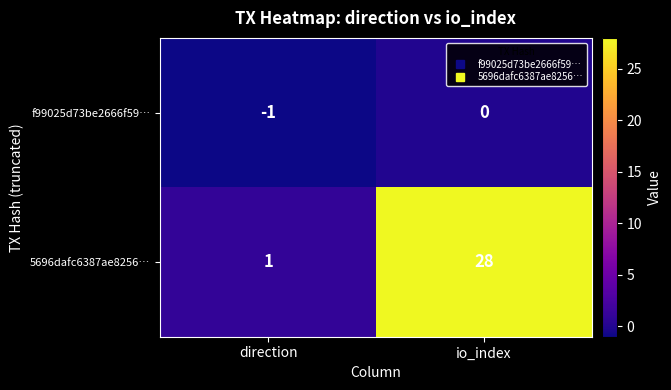

The value of 5696dafc6387ae8256… at direction is 1. True or false?

True